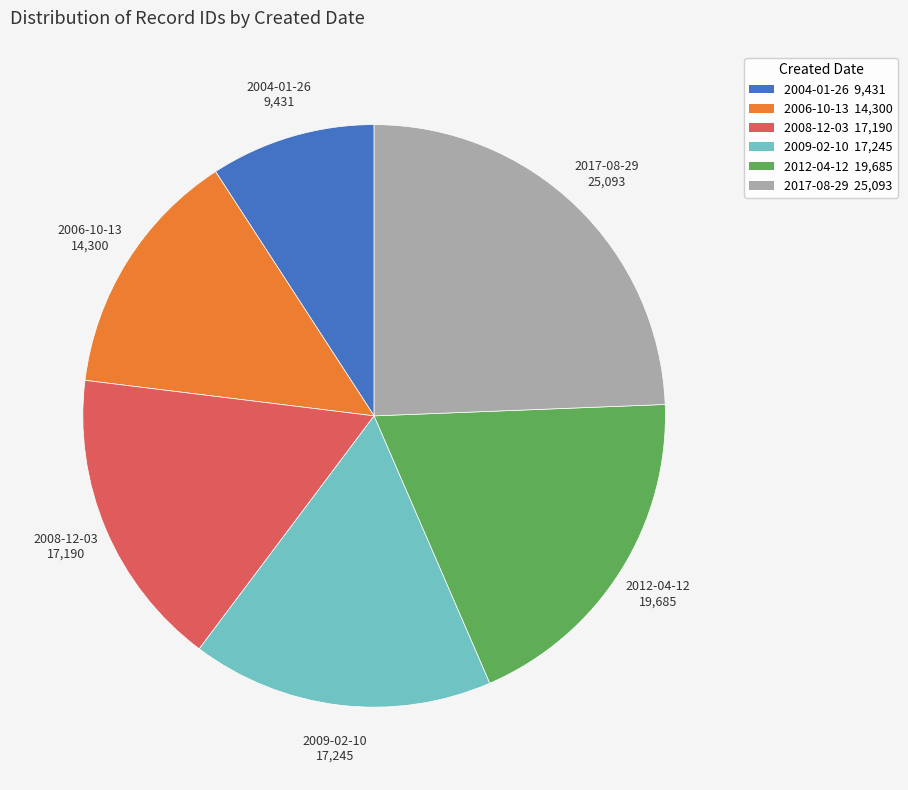

Is the sum of 2006-10-13 and 2008-12-03 greater than half?

No